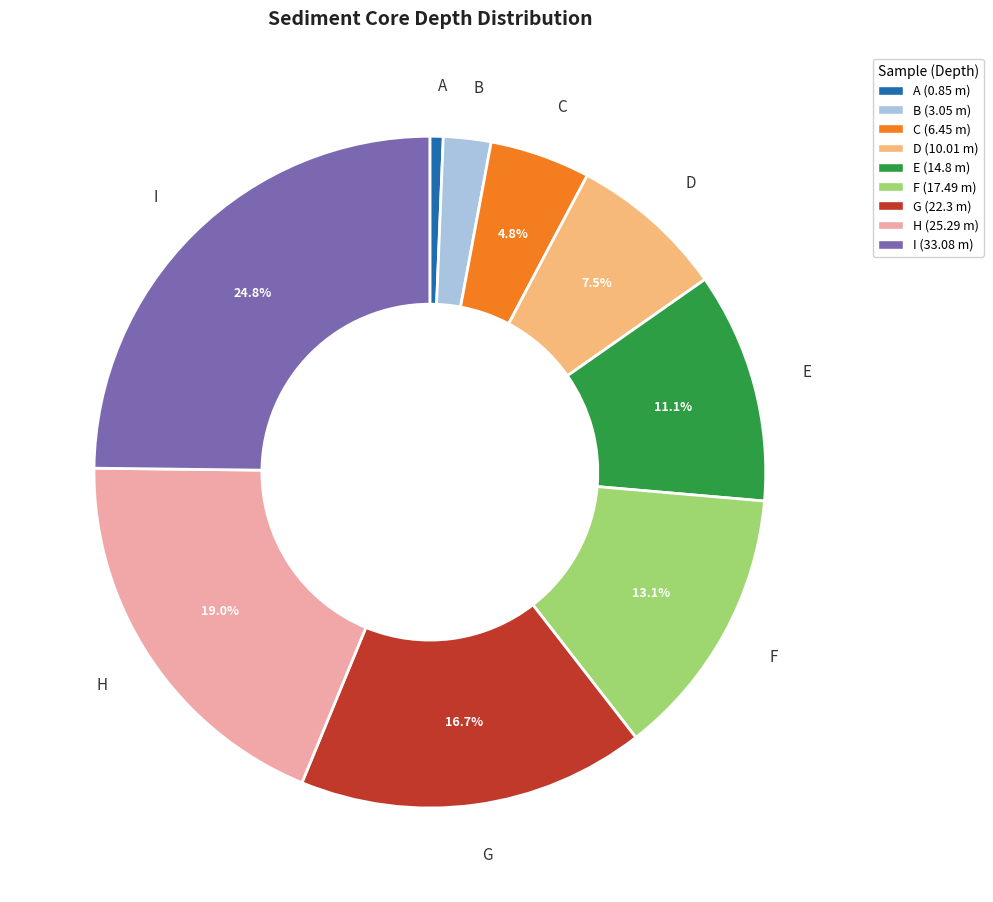

Rank the categories by value from highest to lowest.

I, H, G, F, E, D, C, B, A